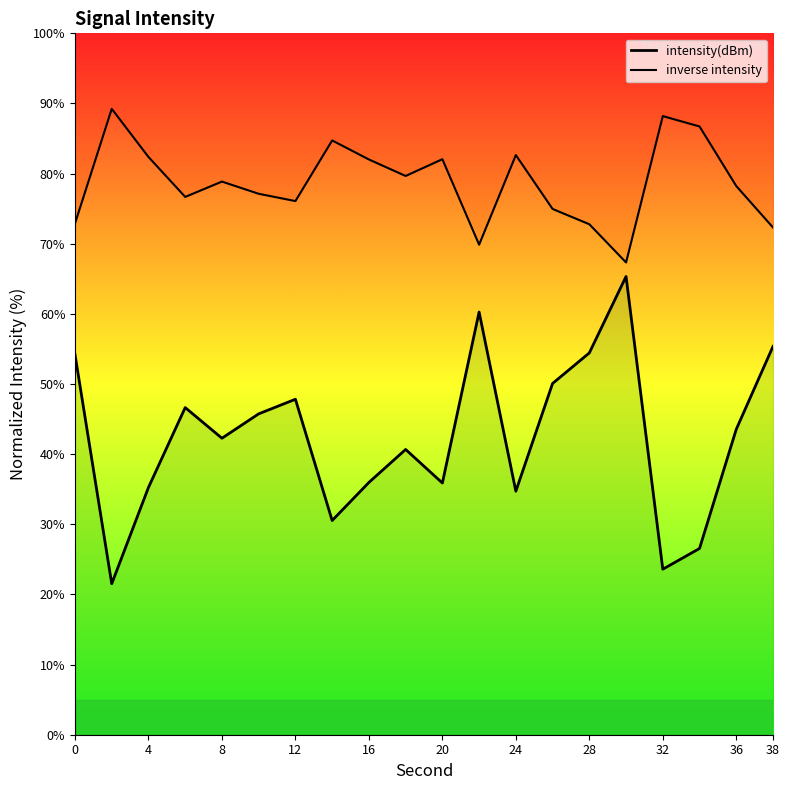

What are all the series names shown in the legend?

intensity(dBm), inverse intensity